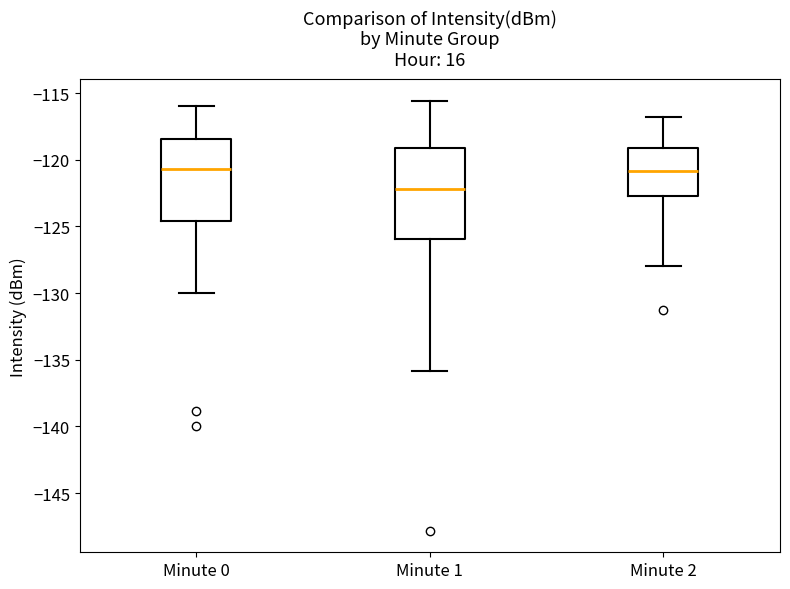

Reading left to right, read every box against the y-axis: the position of its median line, the range the box covers, and the ends of its whiskers. The values are not printed on the chart, so give them approximately, as read against the axis.

Minute 0: median -120.5, box -124.5 to -118.5, whiskers -130.0 to -116.0
Minute 1: median -122.0, box -126.0 to -119.0, whiskers -136.0 to -115.5
Minute 2: median -121.0, box -122.5 to -119.0, whiskers -128.0 to -117.0